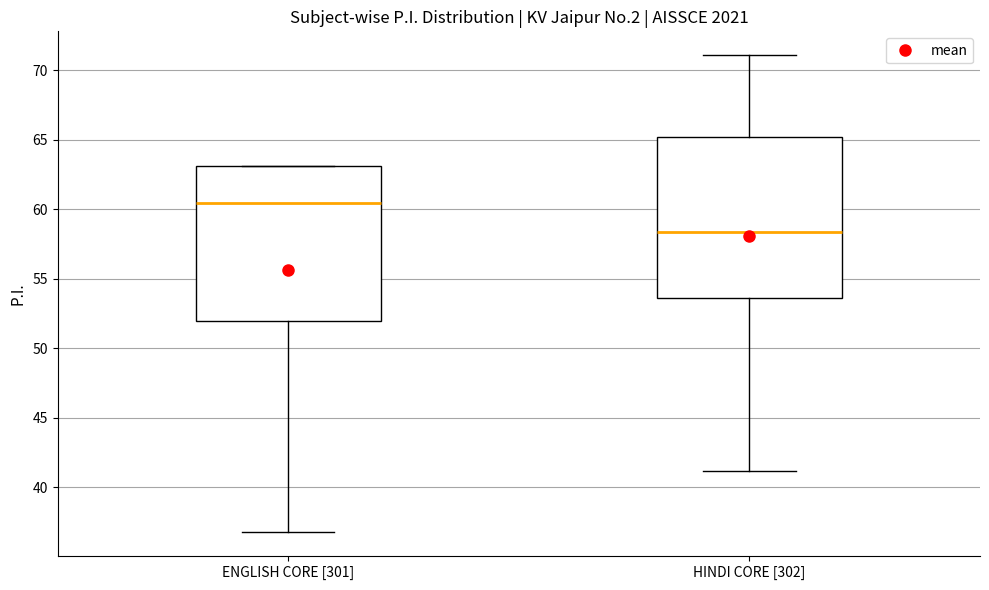

Reading left to right, read every box against the y-axis: the position of its median line, the range the box covers, and the ends of its whiskers. The values are not printed on the chart, so give them approximately, as read against the axis.

ENGLISH CORE [301]: median 60.5, box 52.0 to 63.0, whiskers 37.0 to 63.0
HINDI CORE [302]: median 58.5, box 53.5 to 65.0, whiskers 41.0 to 71.0